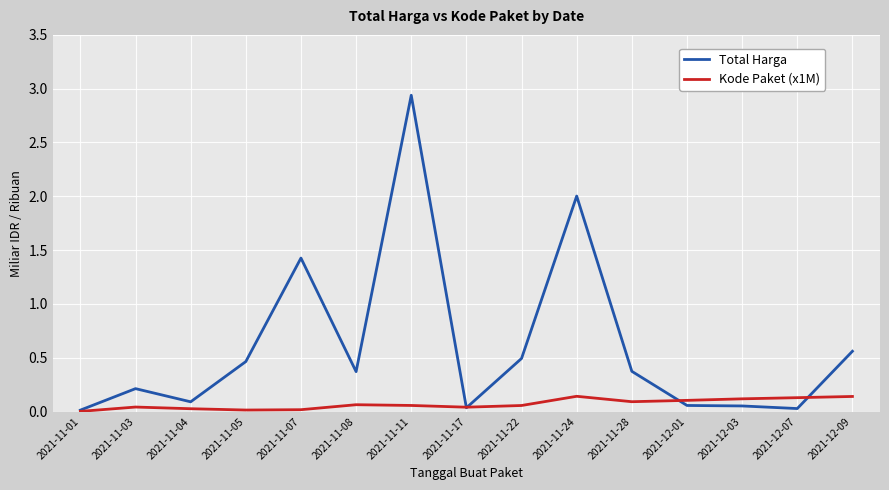

True or false: Total Harga has more than 1 interior local peaks.

True